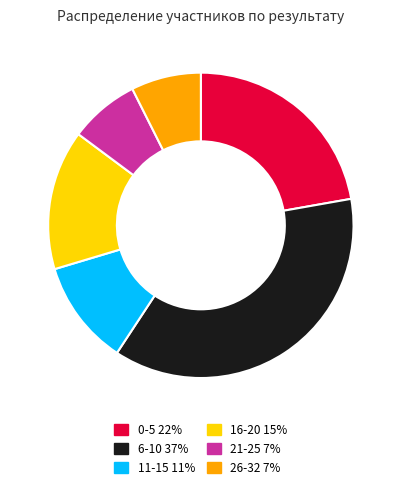

Do 11-15 11% and 21-25 7% together represent more than half of the pie?

No